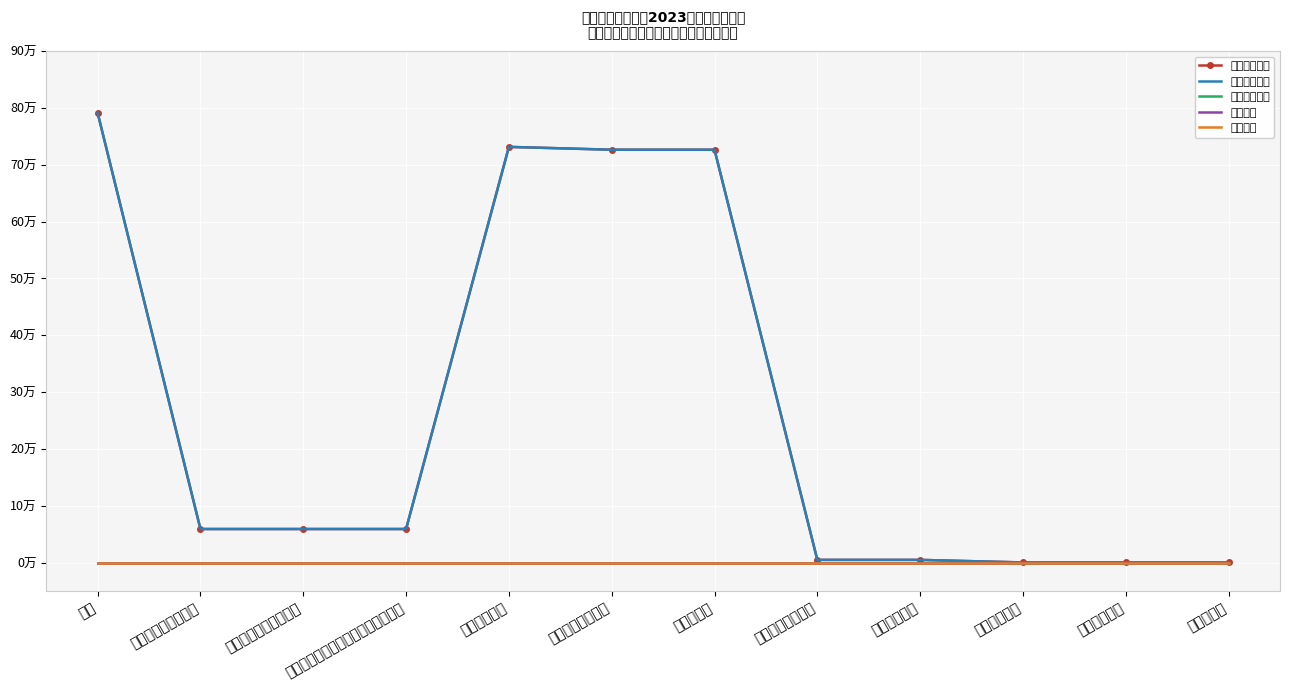

Where is 本年收入合计 nearest to the value 39?

社会保障和就业支出